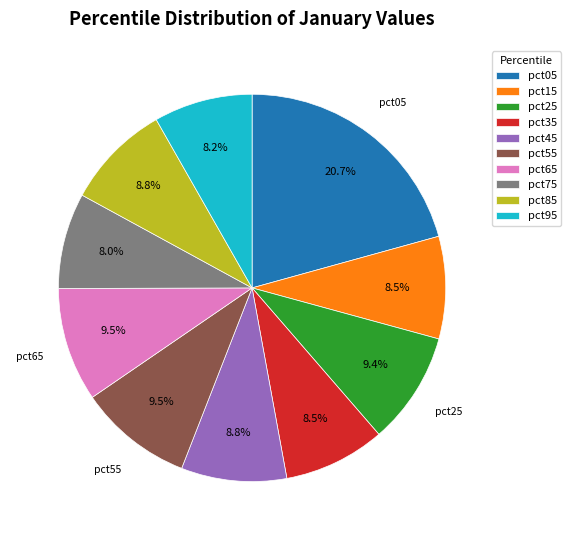

To the nearest percent, what percentage of the pie is pct45?

9%